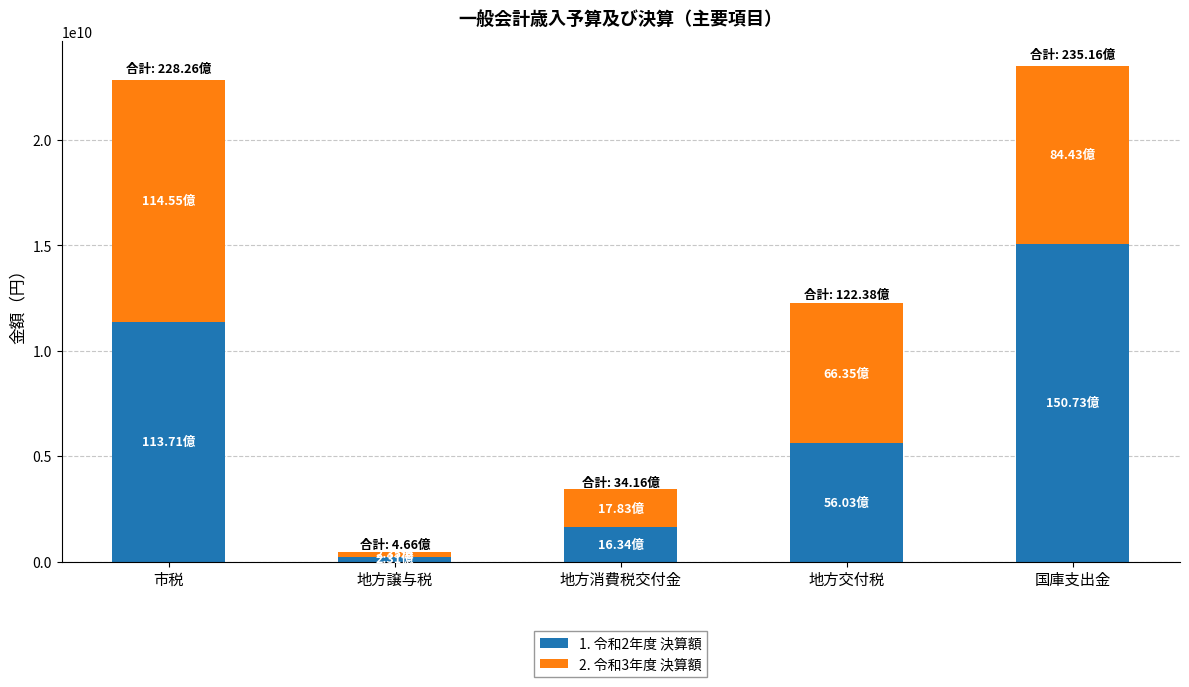

Which category has the lowest value in the 1. 令和2年度 決算額 series?

地方譲与税